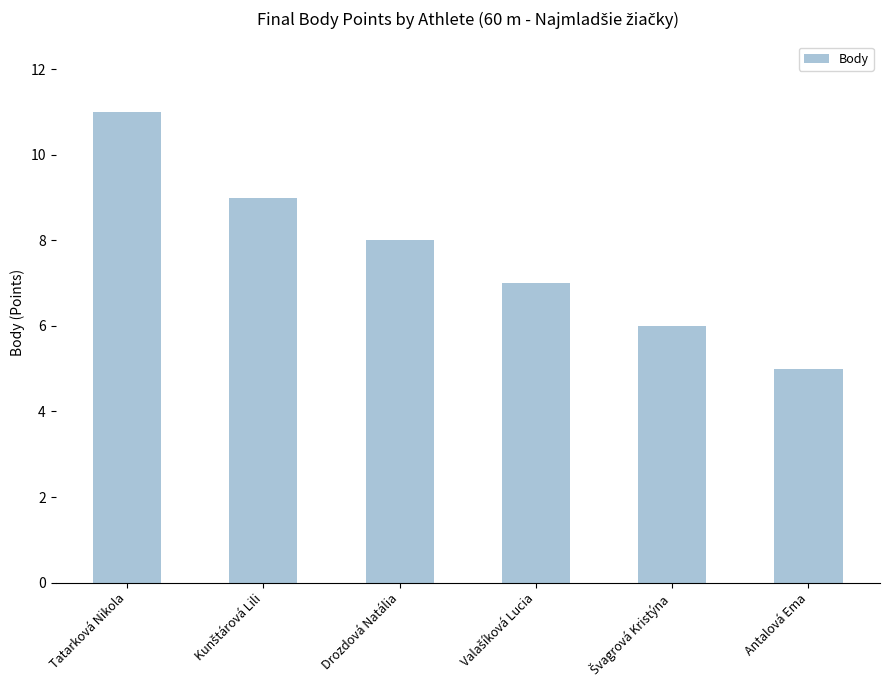

What is the label of the 1st bar from the right?

Antalová Ema